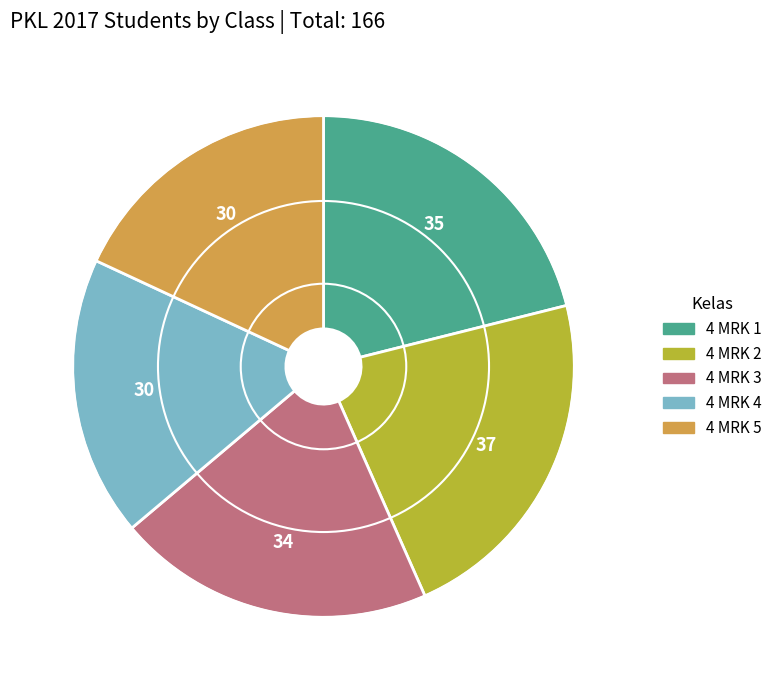

Which has a higher value, 4 MRK 1 or 4 MRK 5?

4 MRK 1